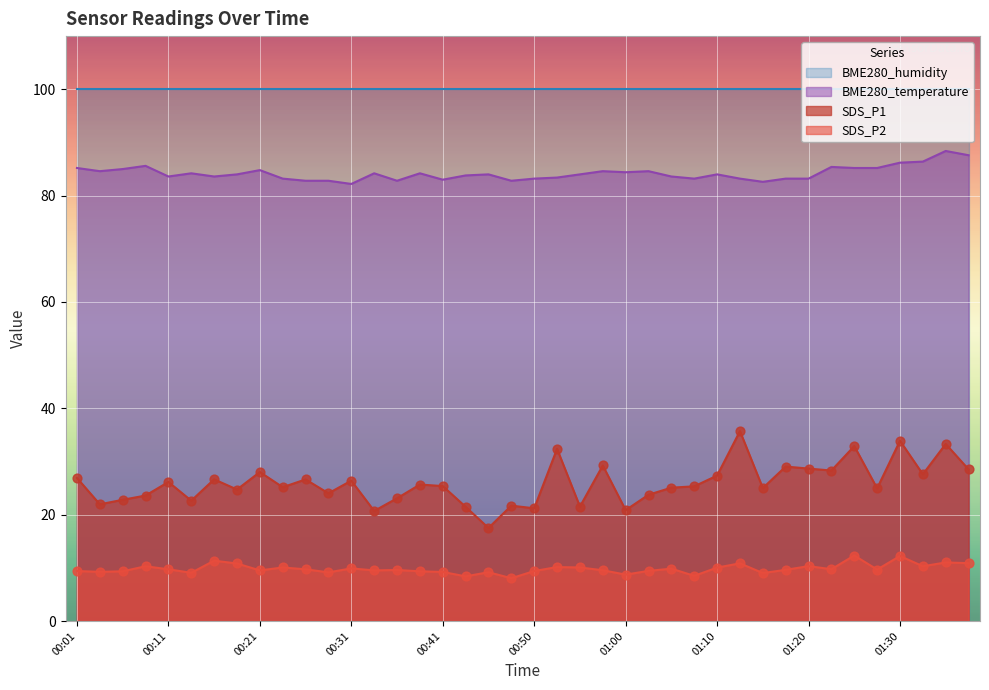

At which category is the sum across all series the highest?

01:34